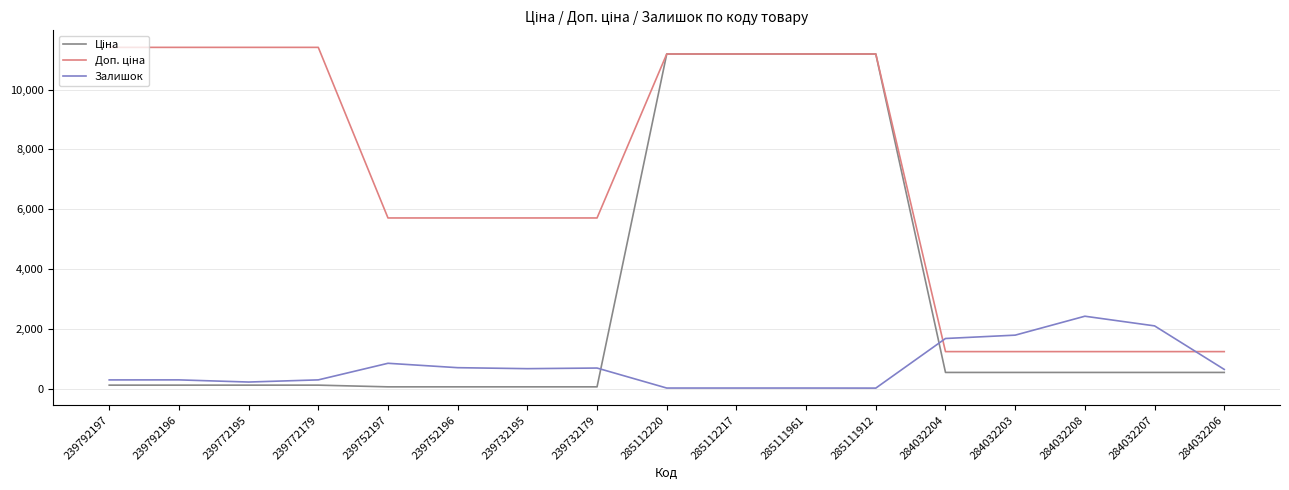

What is the minimum value shown in the chart?

15.0